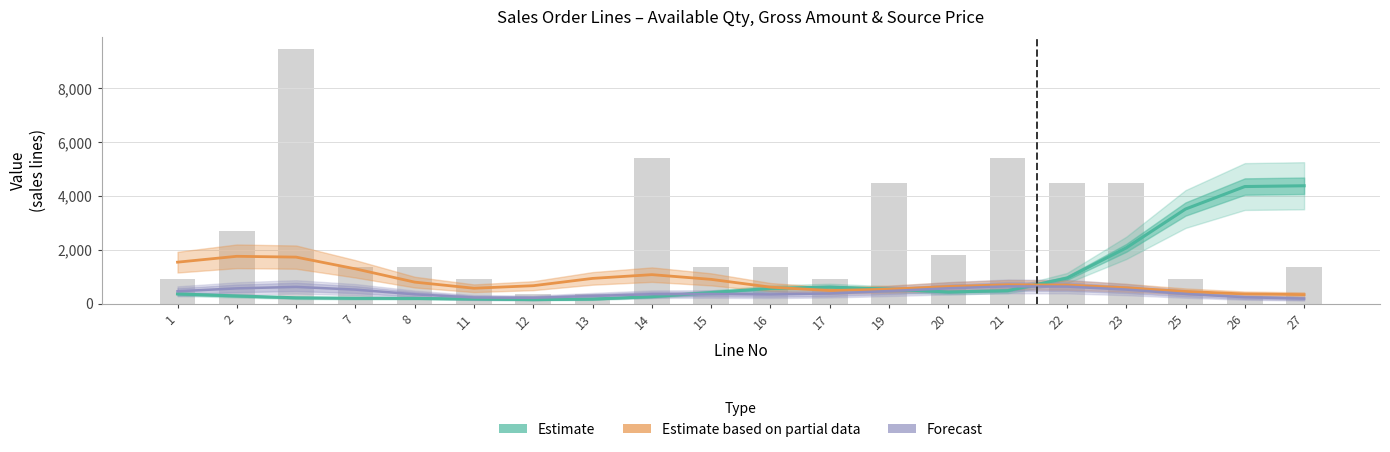

True or false: Source Price/Curr has a value of 261 at 13.

False